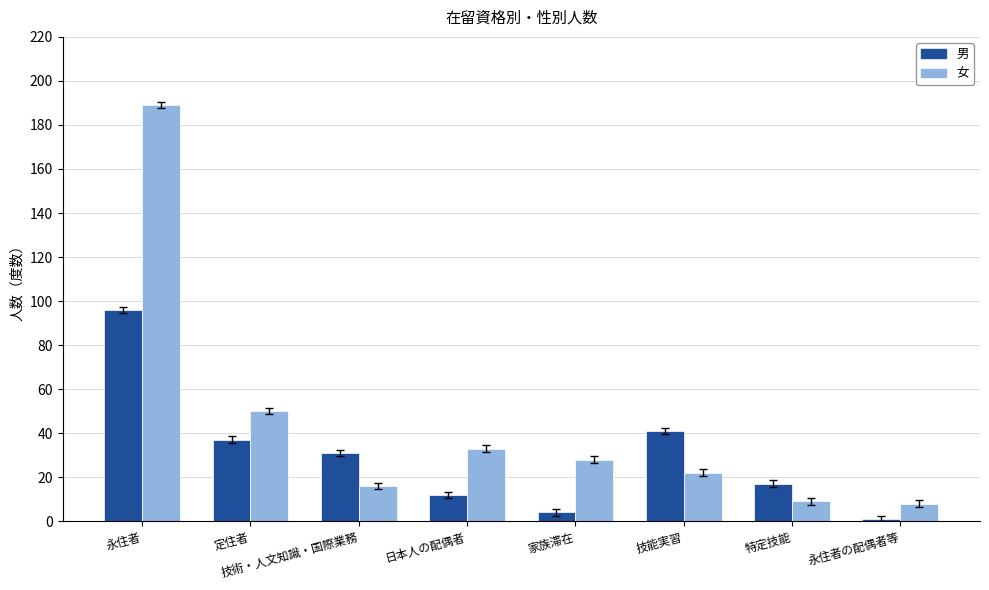

What is the smallest value displayed?

1